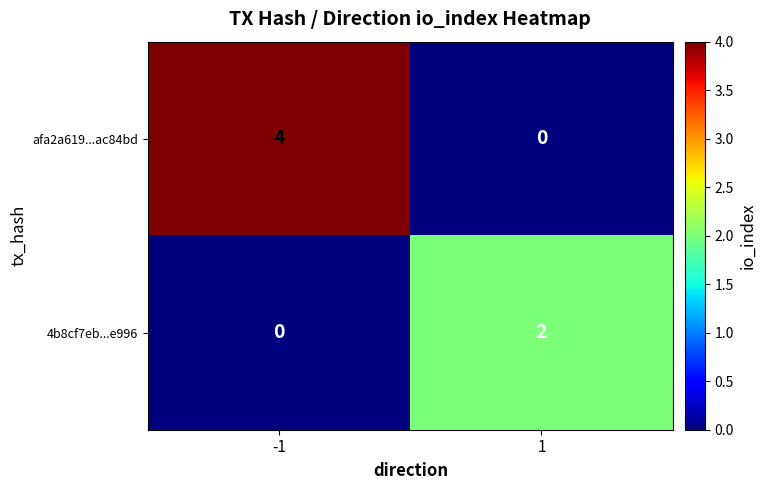

Reading left to right, list all the values displayed in this chart.

afa2a619...ac84bd: -1=4	1=0
4b8cf7eb...e996: -1=0	1=2